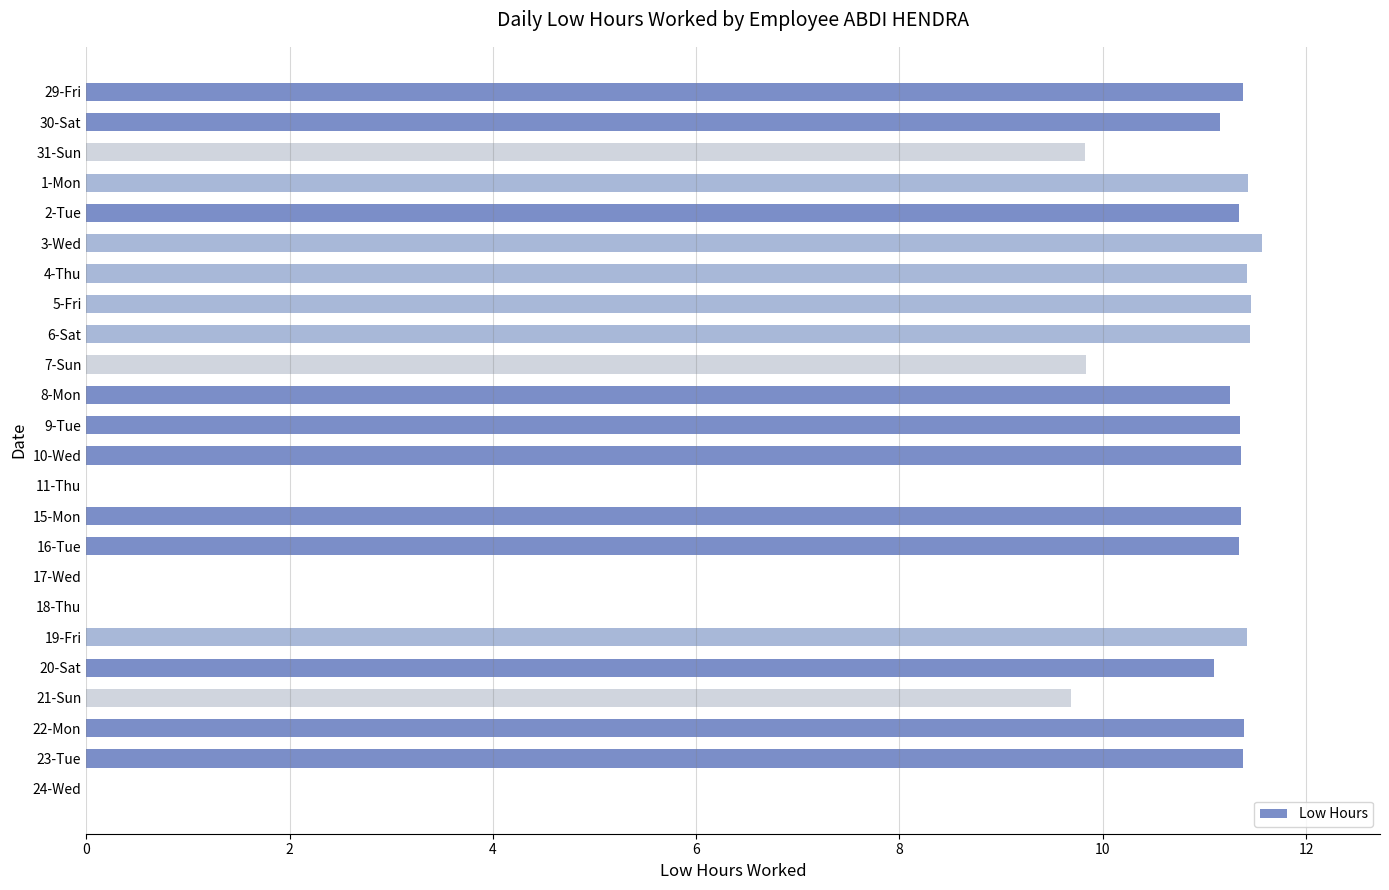

What is the sum of all values?

222.5